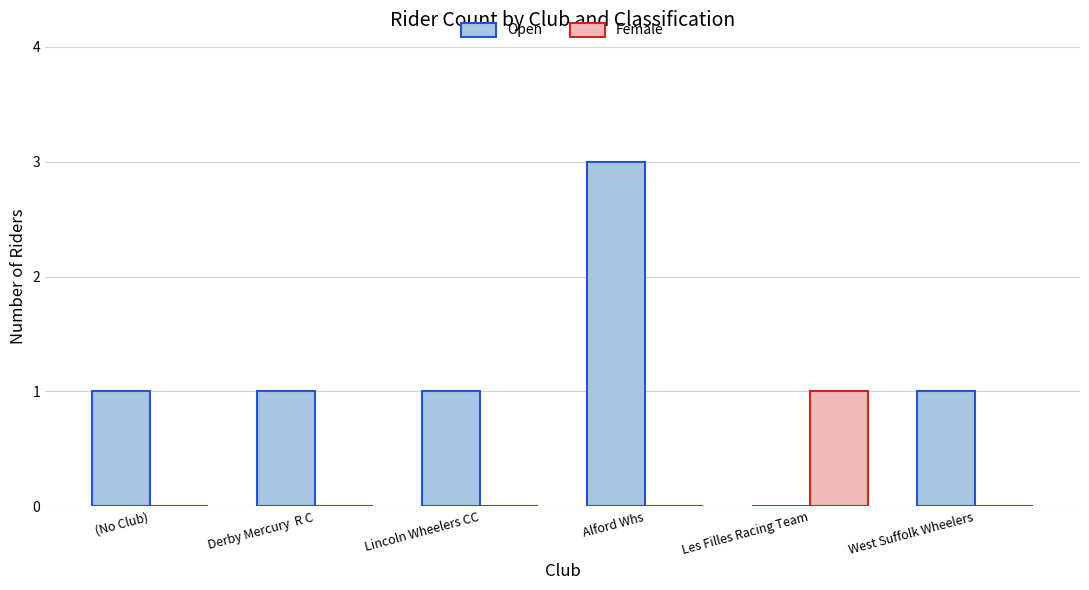

What value does the Female series have at Les Filles Racing Team?

1